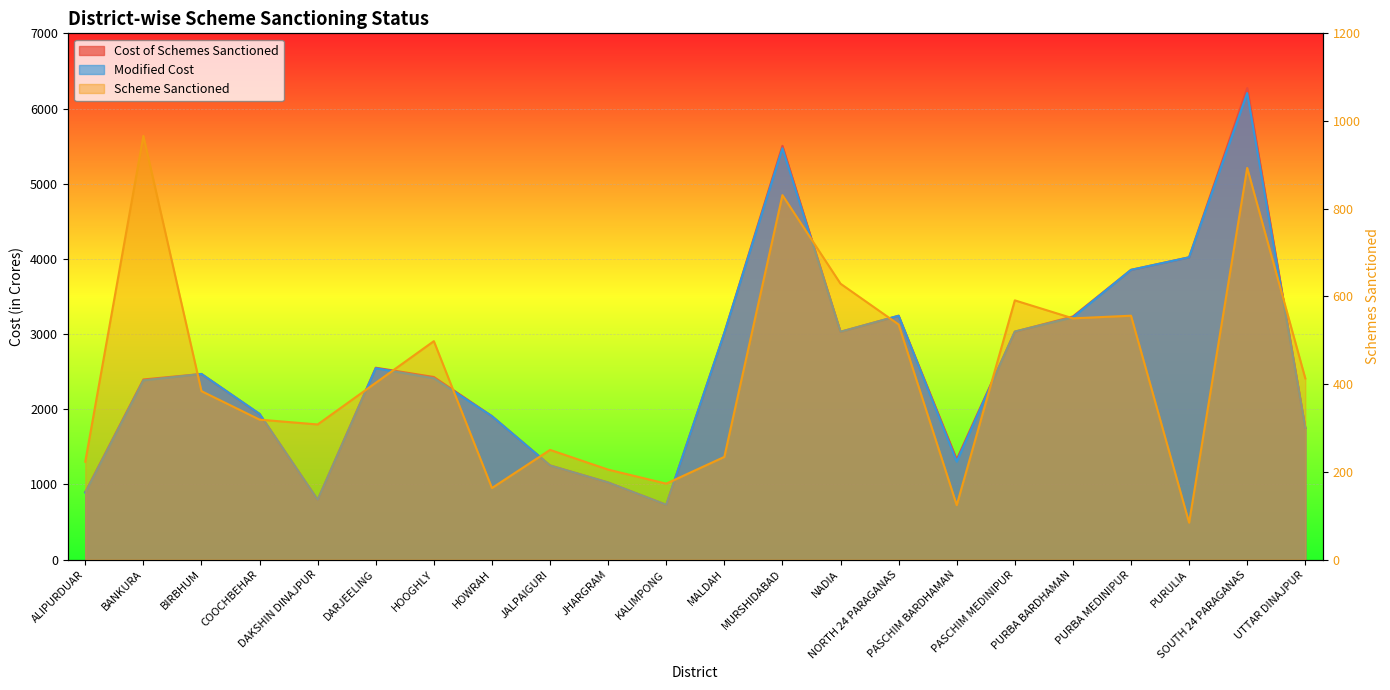

What is the label of the 6th point from the right?

PASCHIM MEDINIPUR